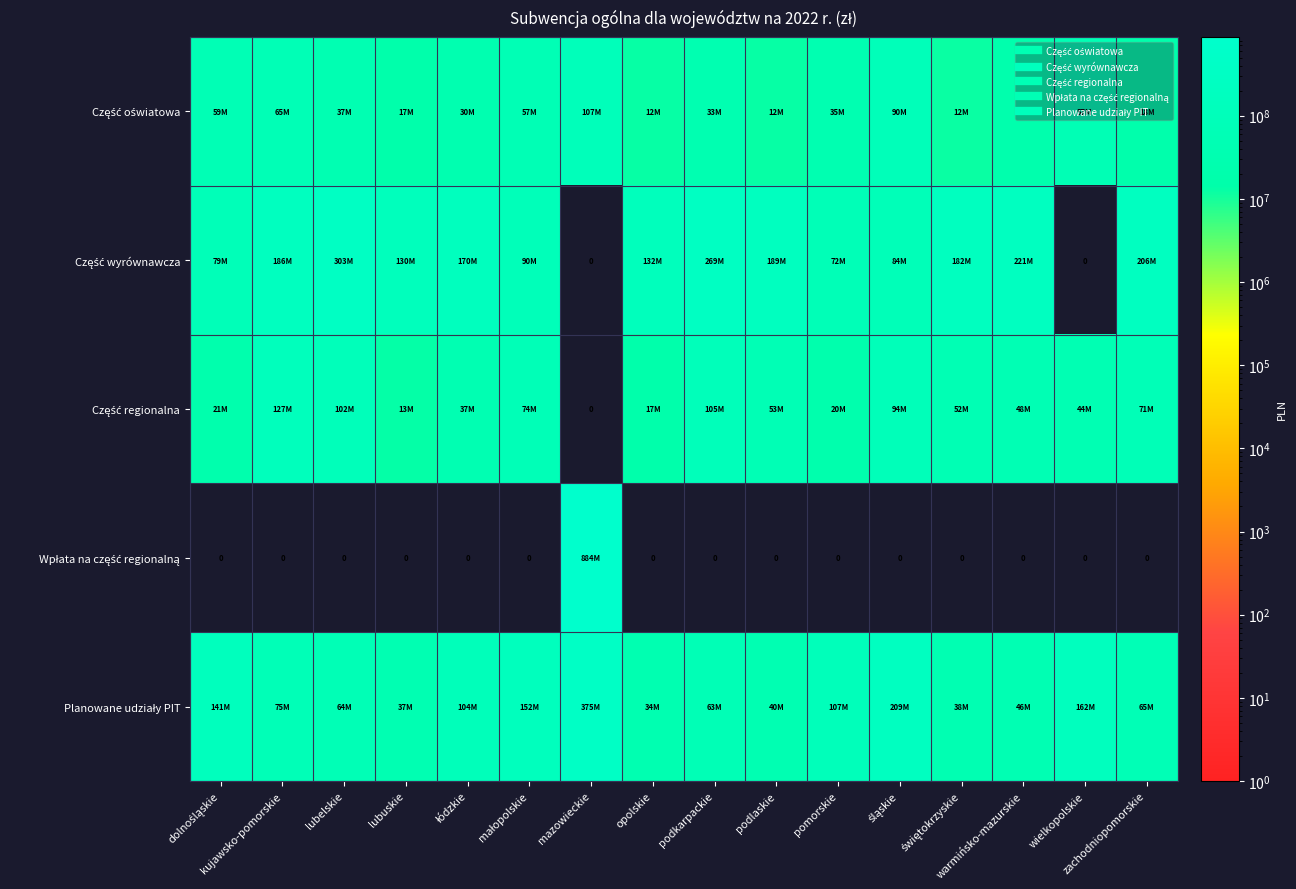

What is the difference between the highest and lowest values at świętokrzyskie?

182779474